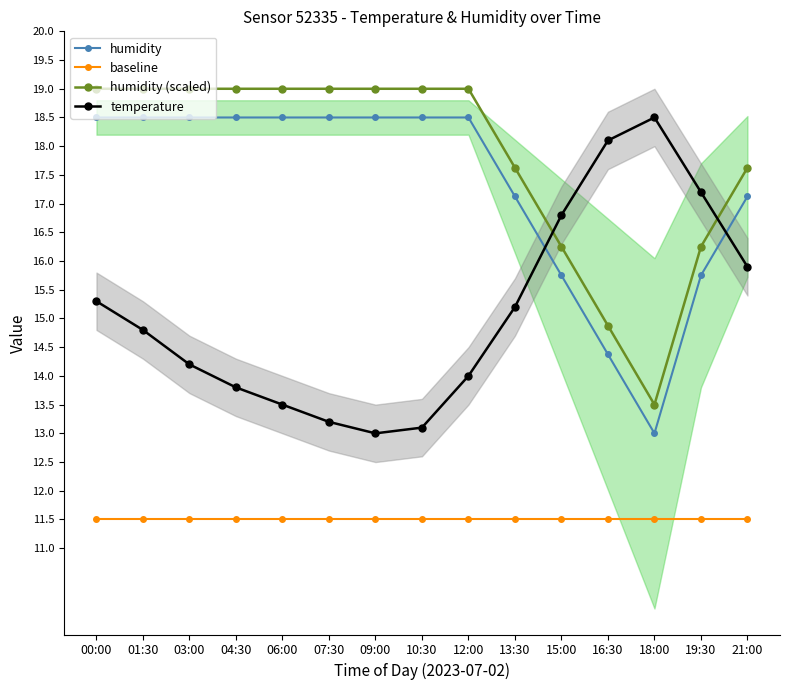

At which label does humidity (scaled) first exceed 18?

00:00